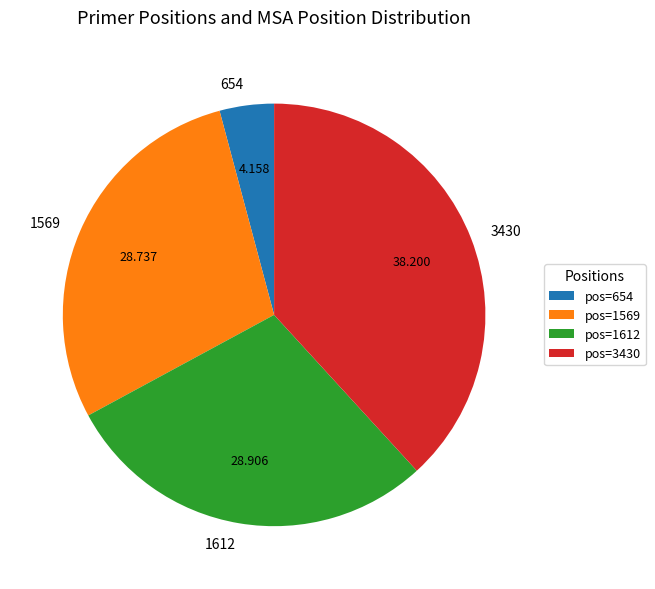

Do 654 and 3430 together represent more than half of the pie?

No